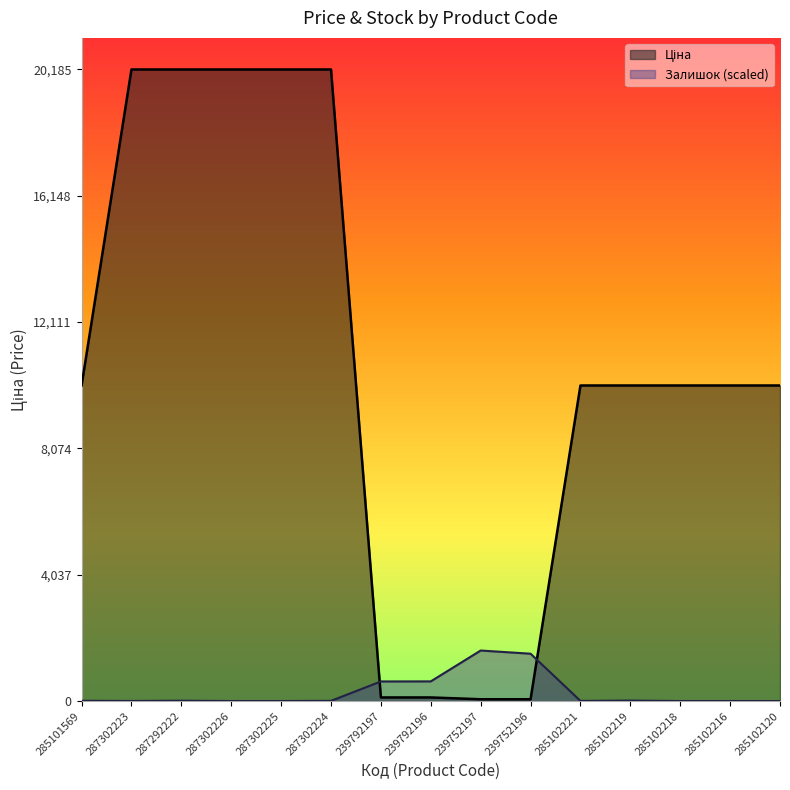

What is the difference between the second highest and second lowest values in the Залишок series?

1513.0